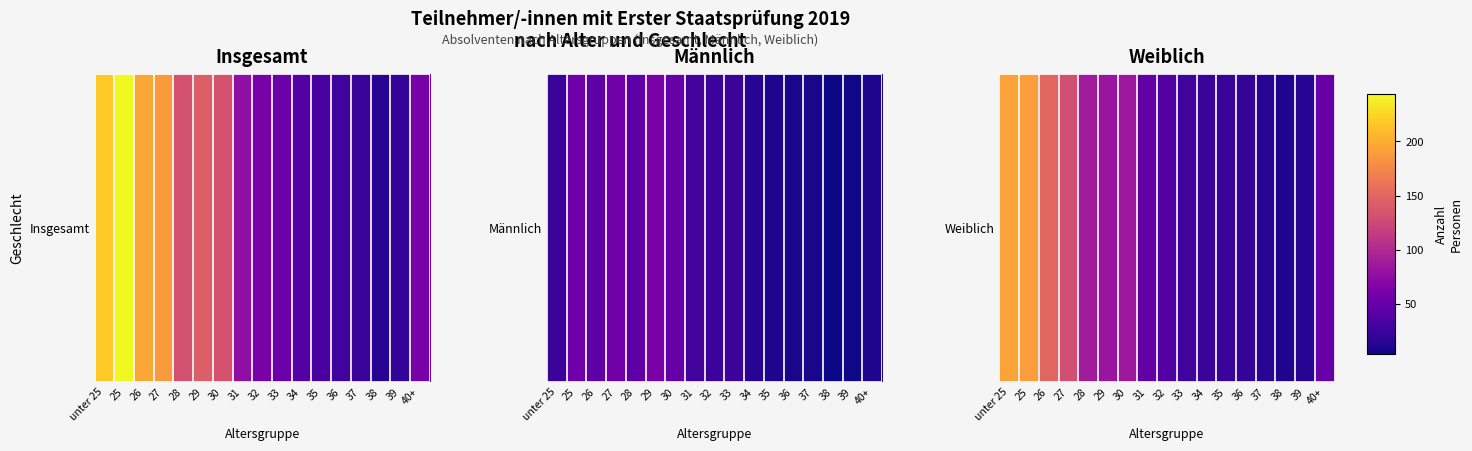

How many data points are above 48?

8